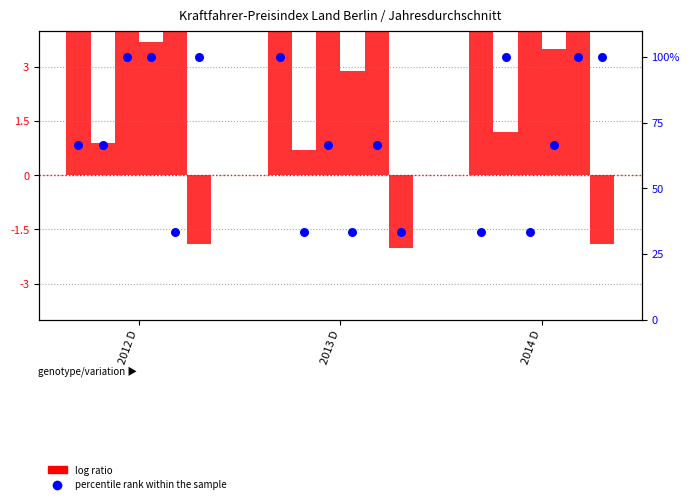

What are all the series names shown in the legend?

log ratio, percentile rank within the sample